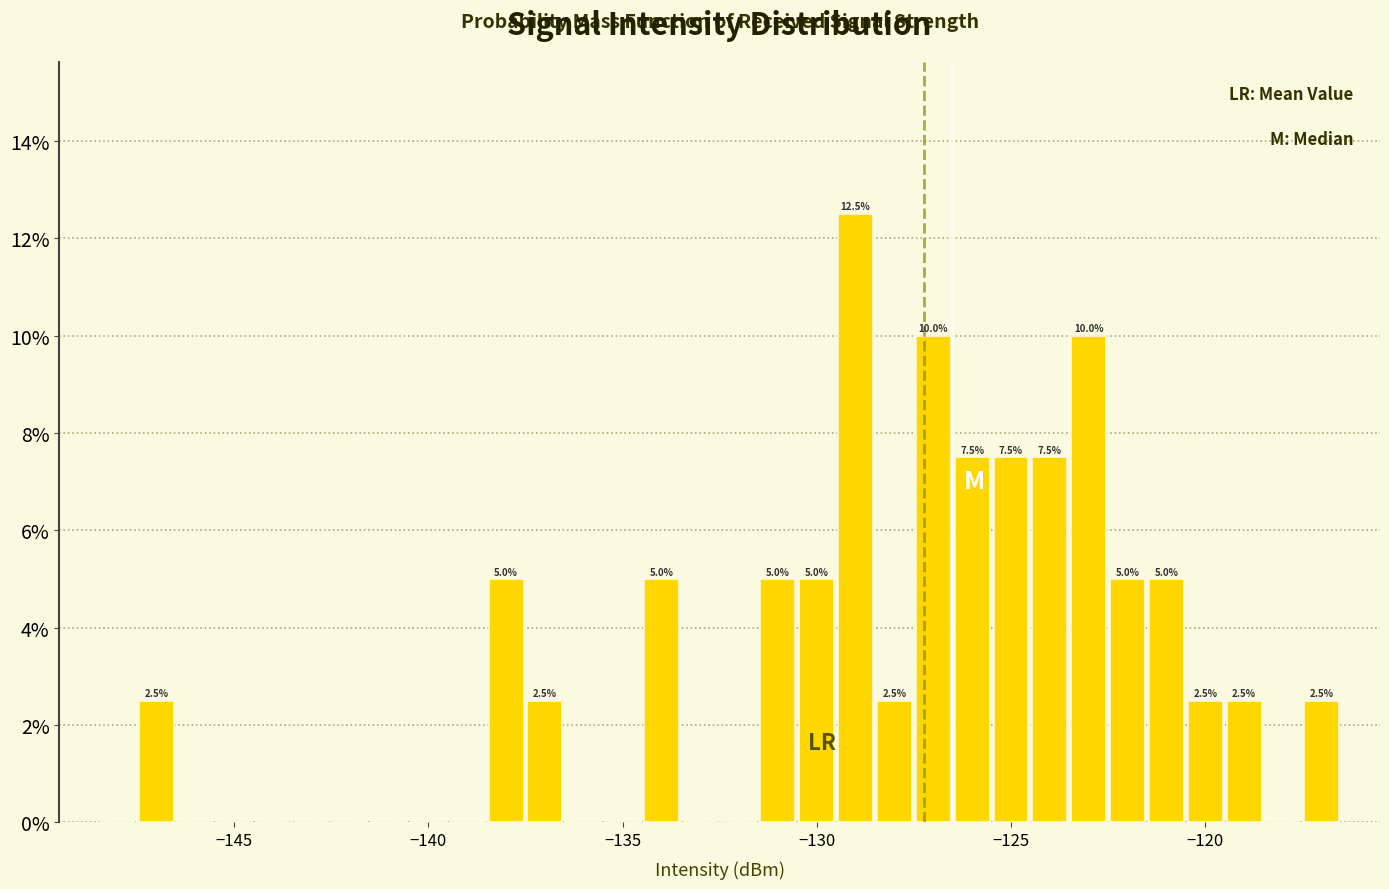

Around what value on the x-axis is the tallest bar? Give the approximate position of its centre, as read against the axis.

-129.0